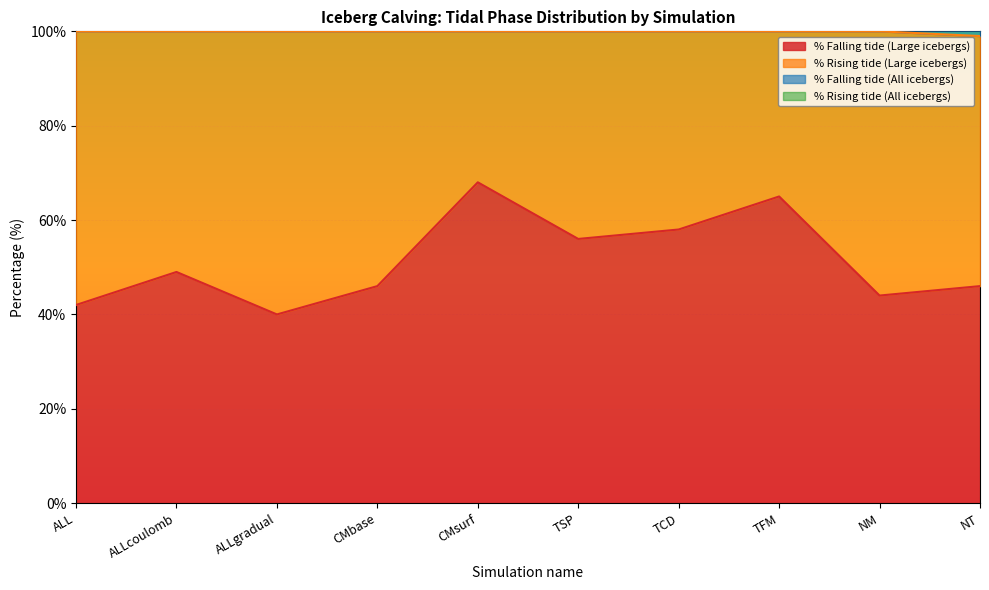

What is the difference between the highest and lowest values at CMbase?

105